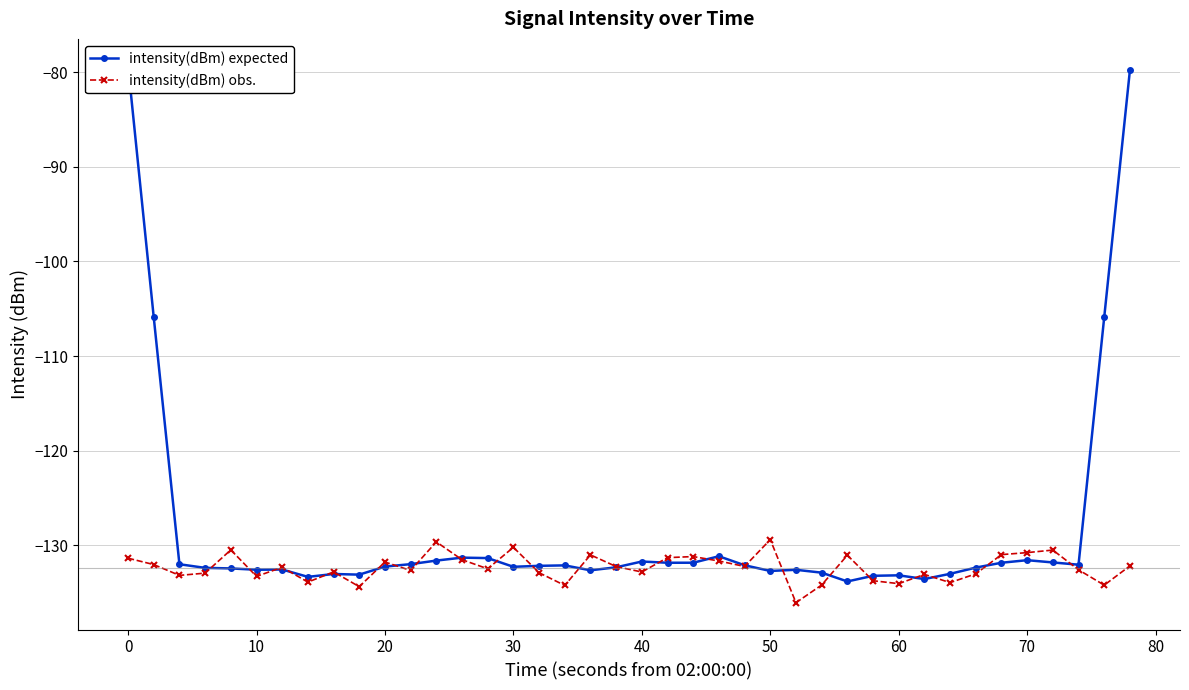

True or false: intensity(dBm) obs. has more than 0 points higher than both neighbors.

True